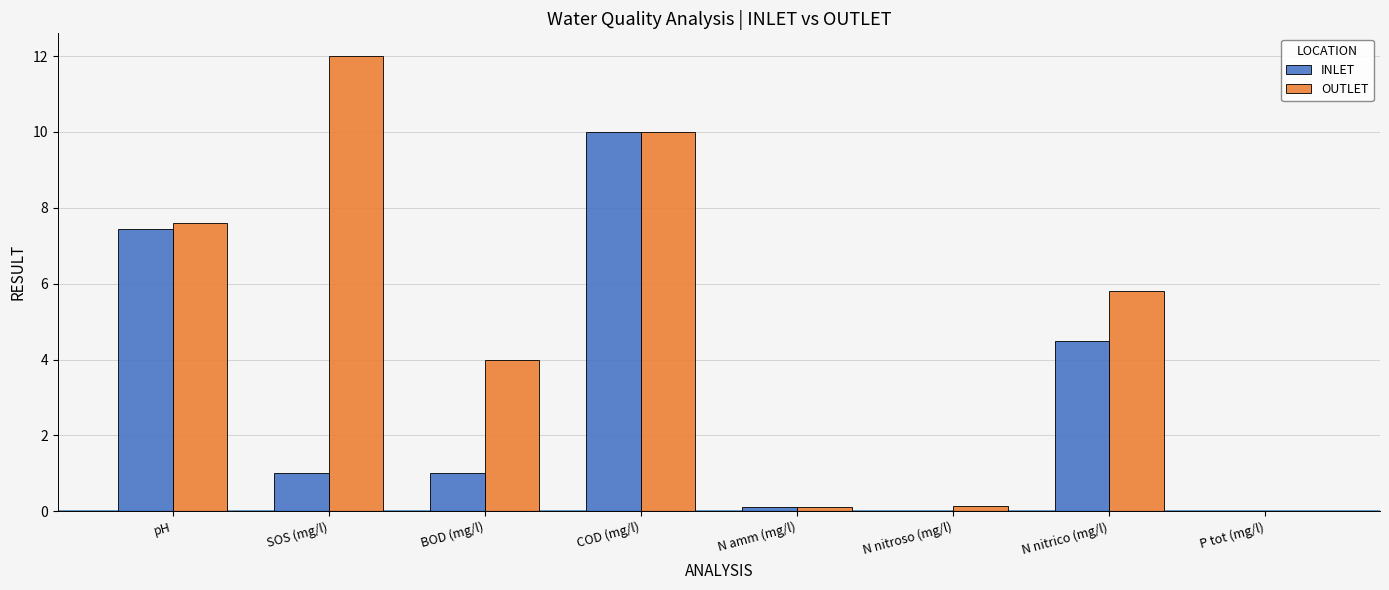

At which category is the sum across all series the highest?

COD (mg/l)